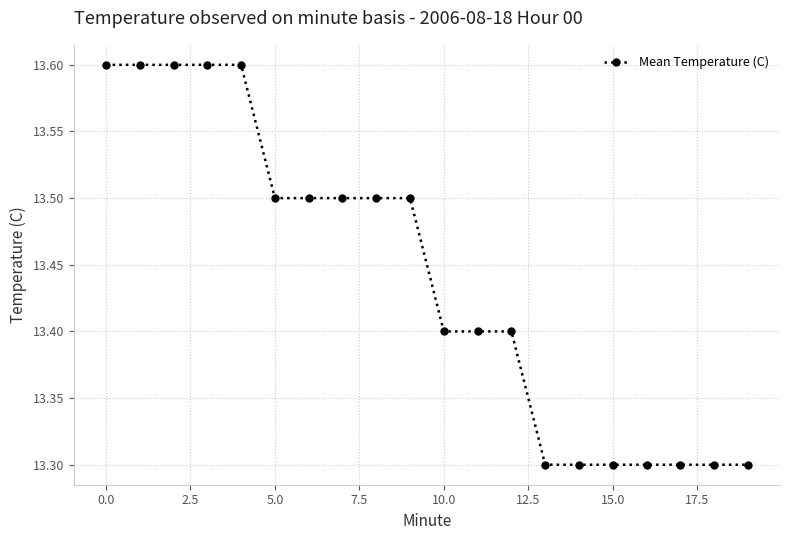

Count the values in the range 13 to 14.

20